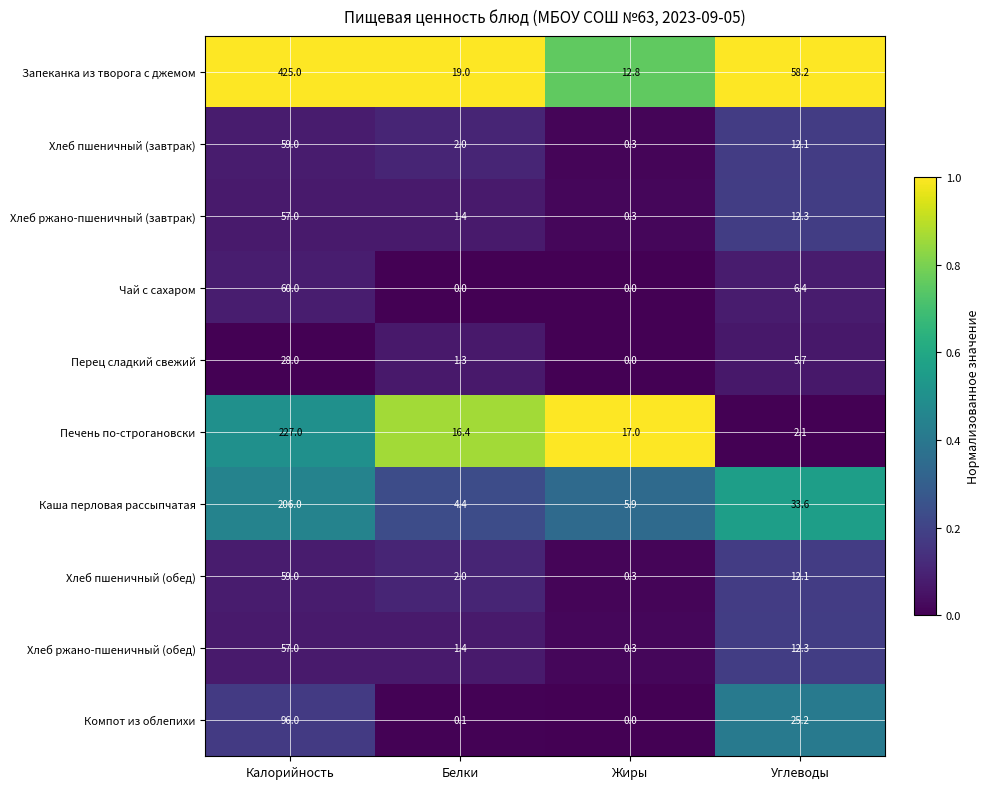

At which label does Хлеб пшеничный (завтрак) first exceed 12?

Калорийность